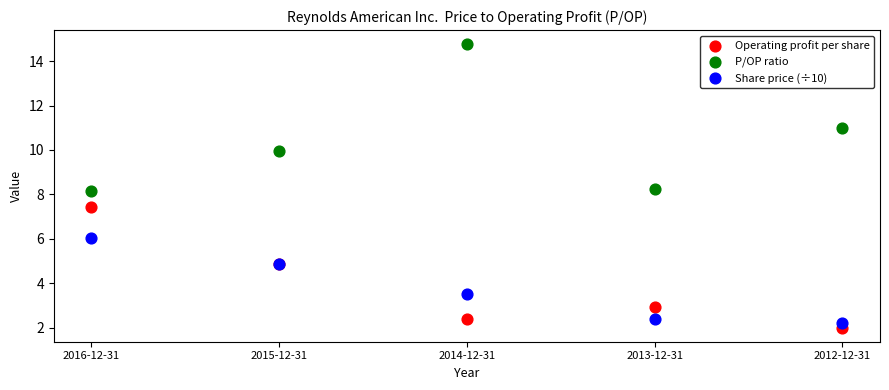

Which series contains the highest Y value?

P/OP ratio